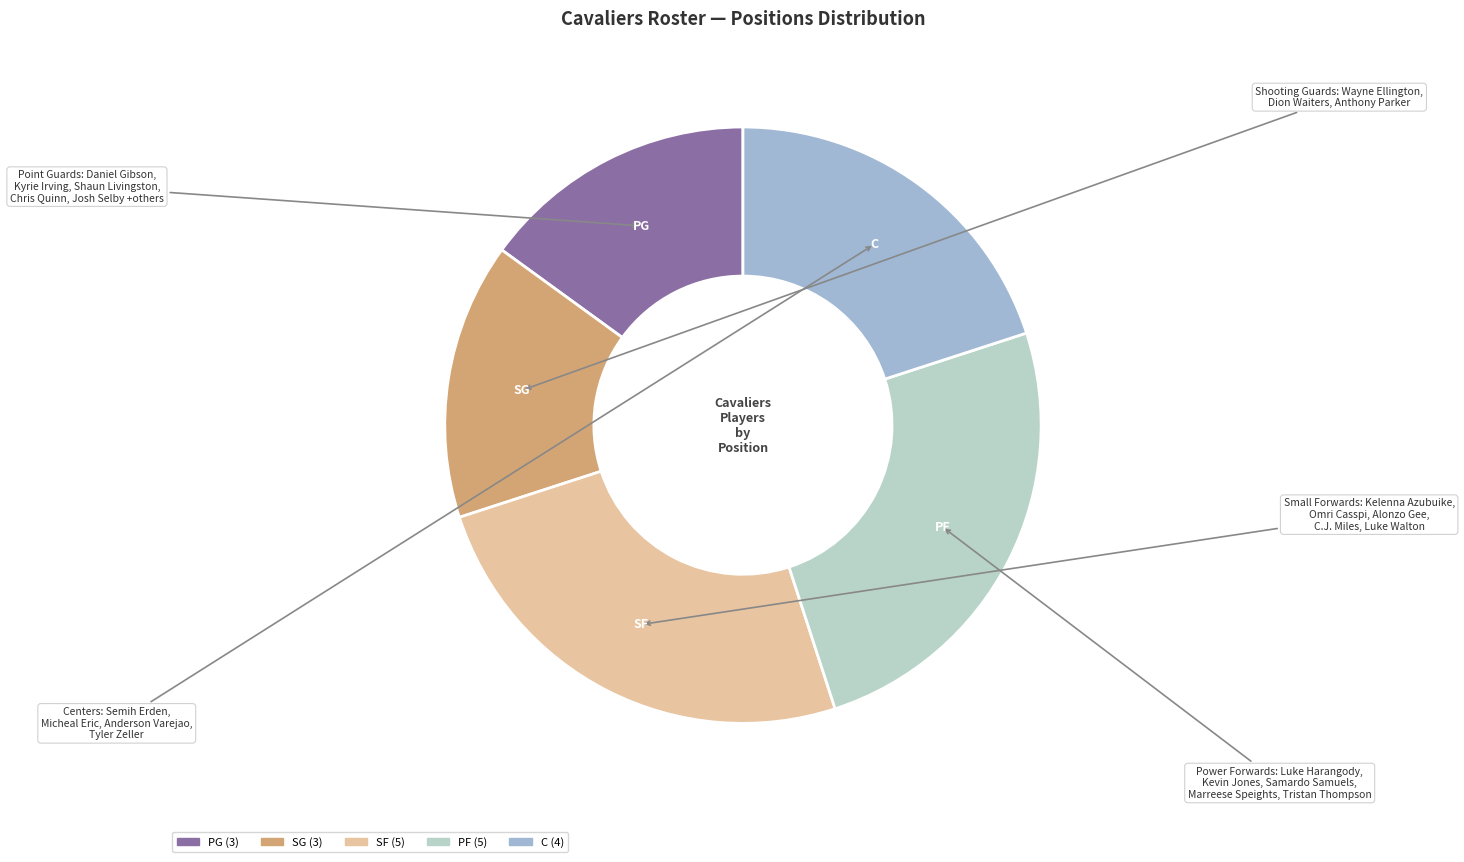

Is the sum of PG and SG greater than half?

No